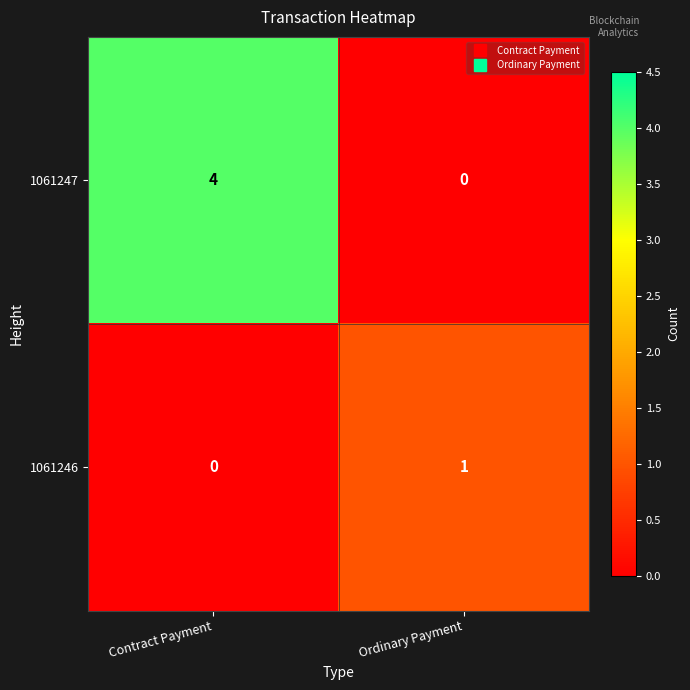

Which series has the widest spread of values?

1061247